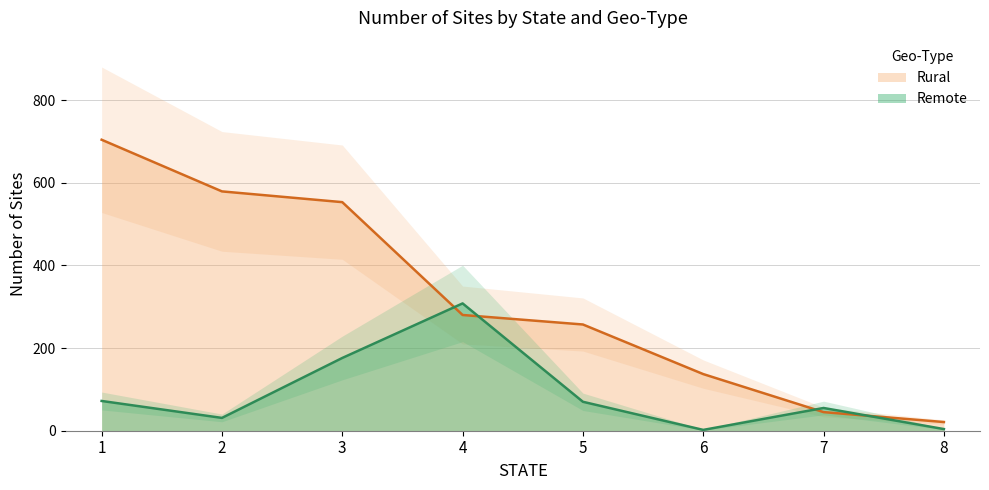

At which category is the sum across all series the highest?

1